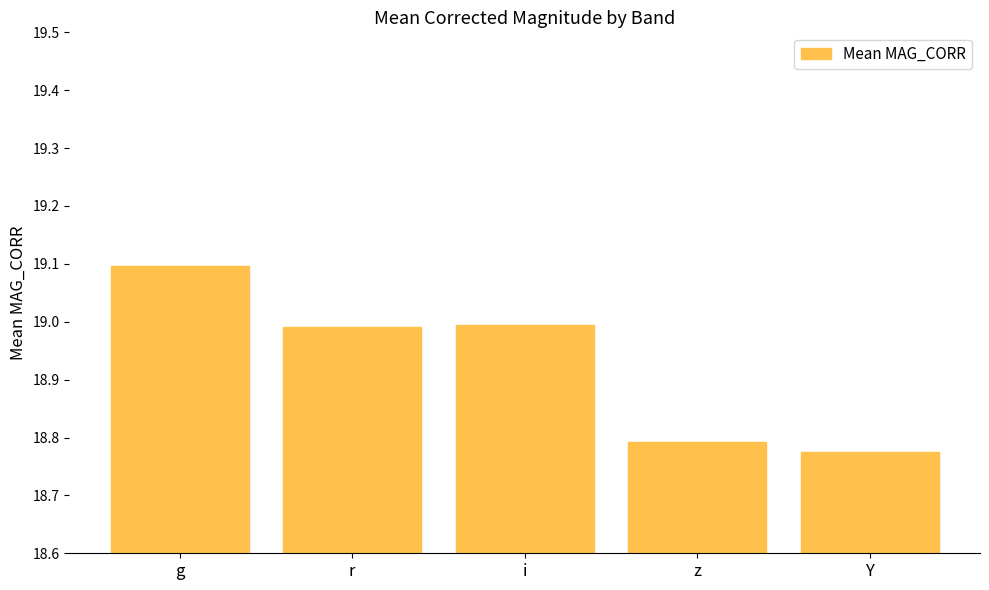

What is the maximum value shown in the chart?

19.1